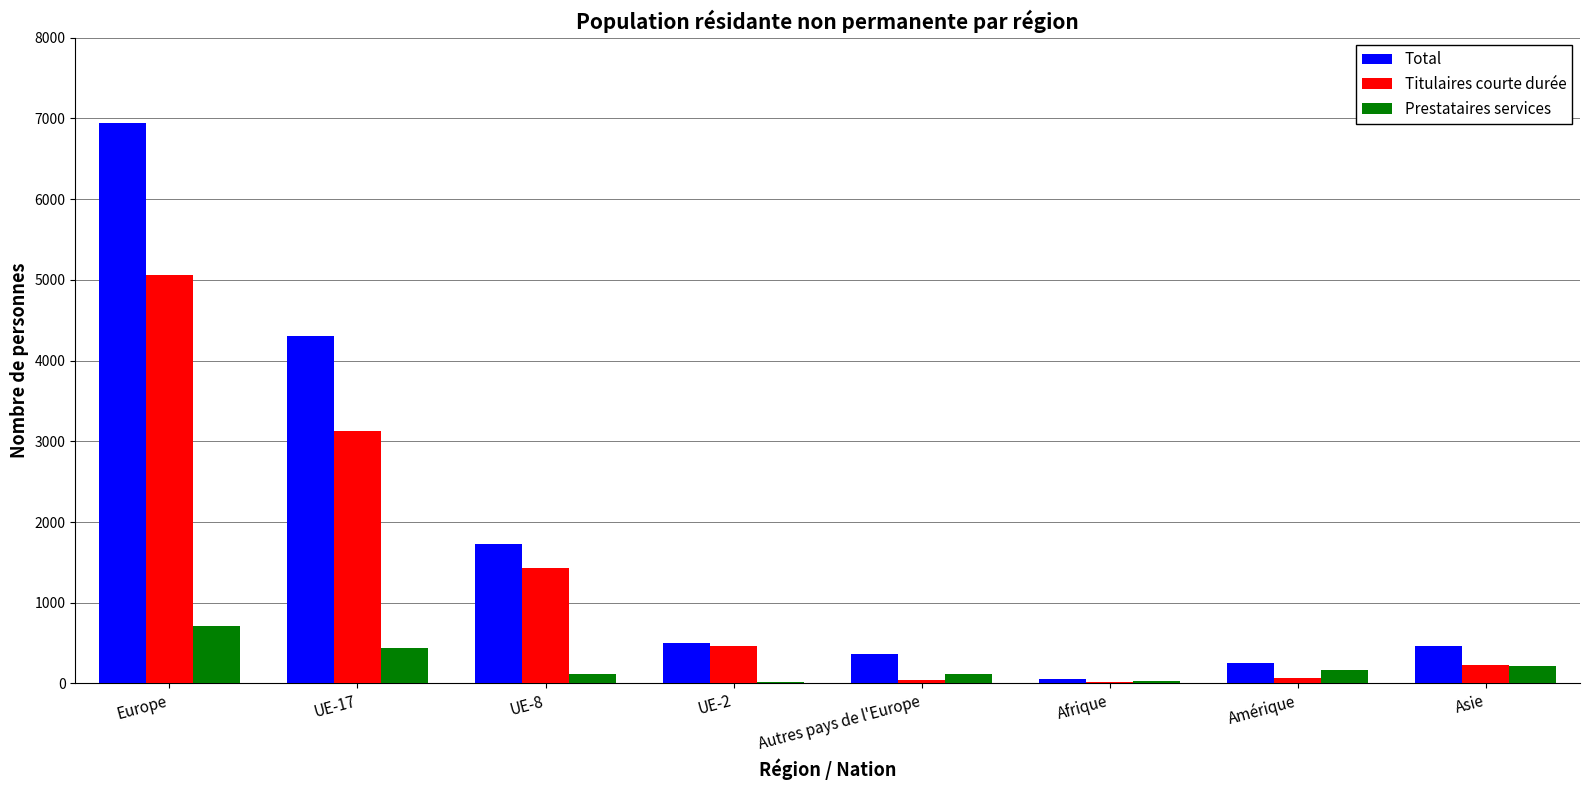

Where is Titulaires courte durée nearest to the value 2542?

UE-17